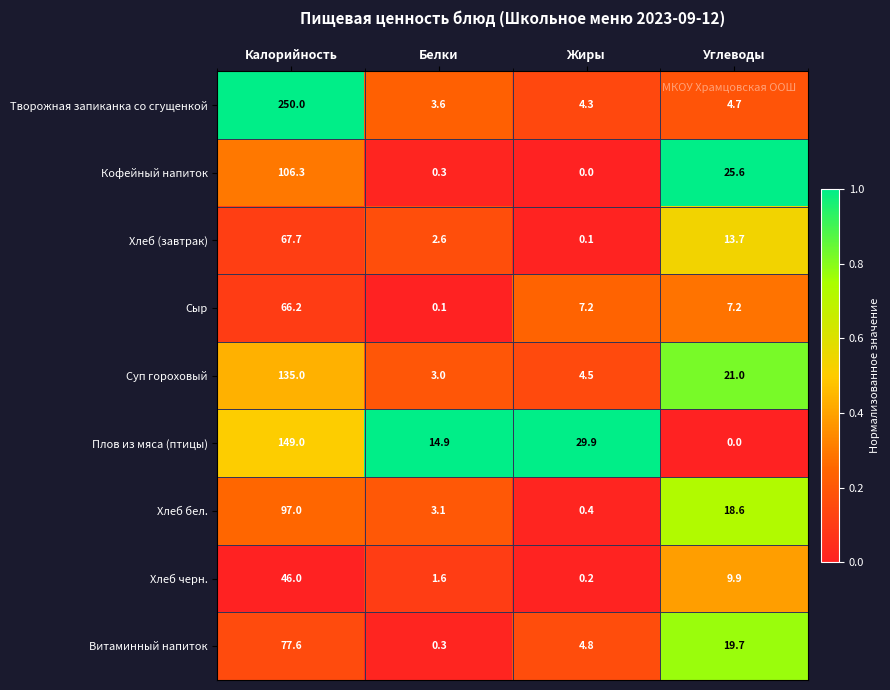

What is the average value of the Хлеб черн. series?

14.4